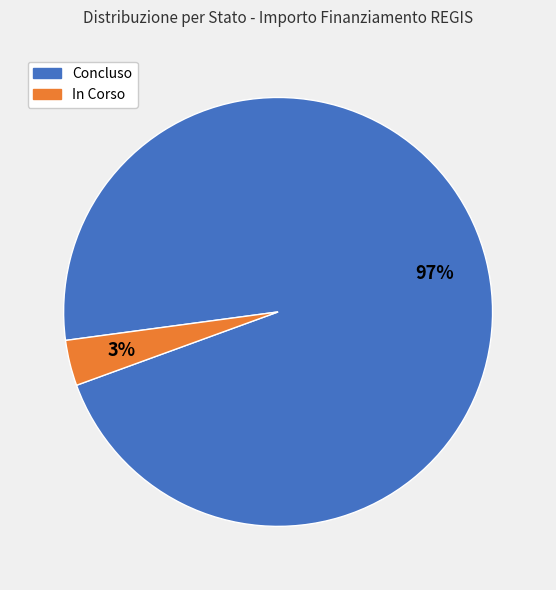

Does any single category account for the majority?

Yes